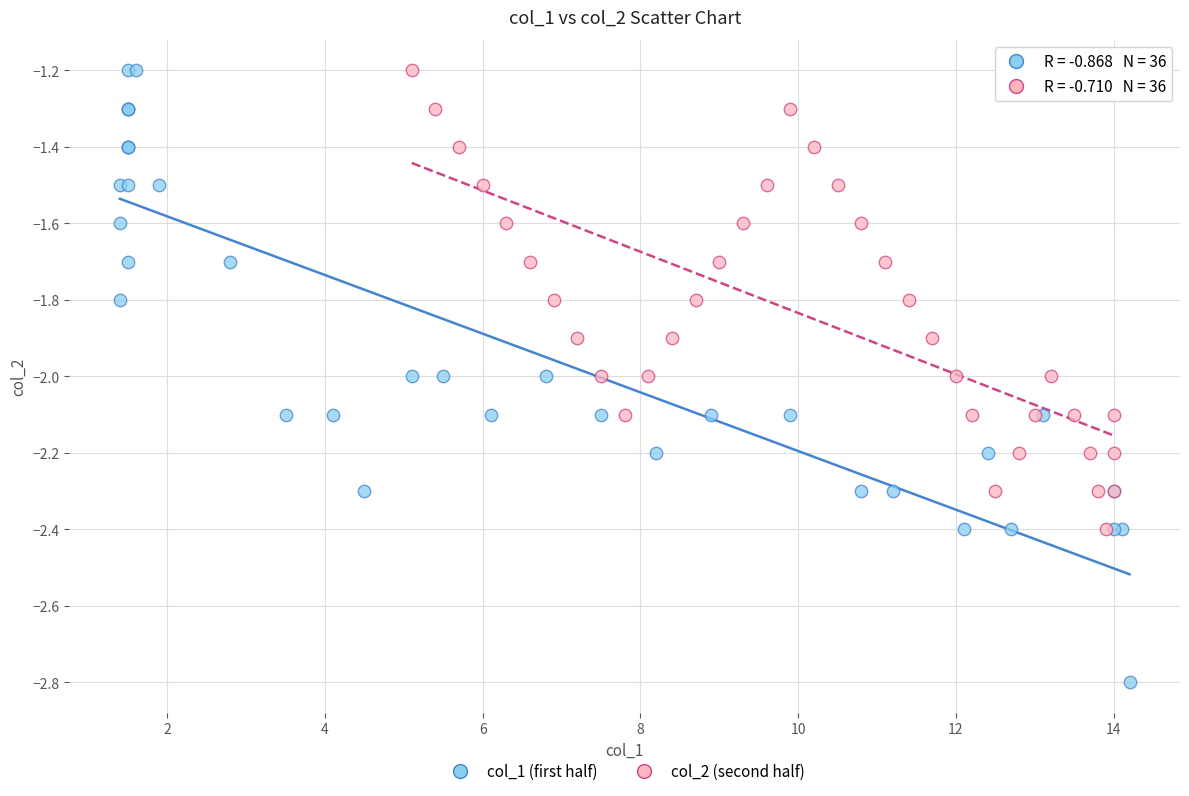

Which series has the largest Y range (max minus min)?

col_1 (first half)